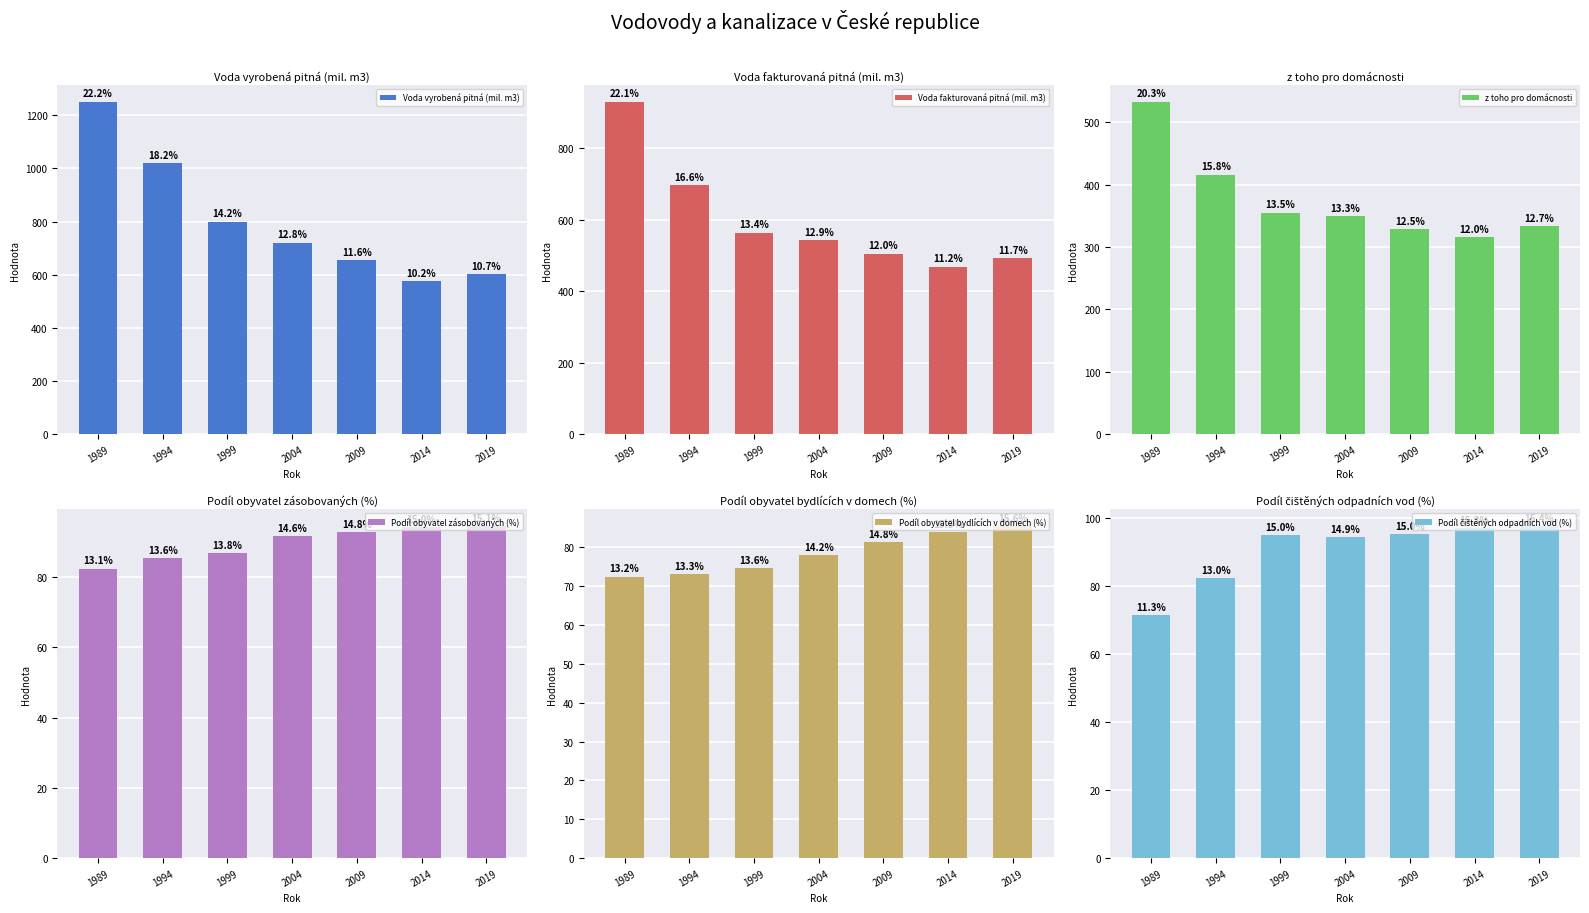

How many data points in z toho pro domácnosti are less than 349?

3